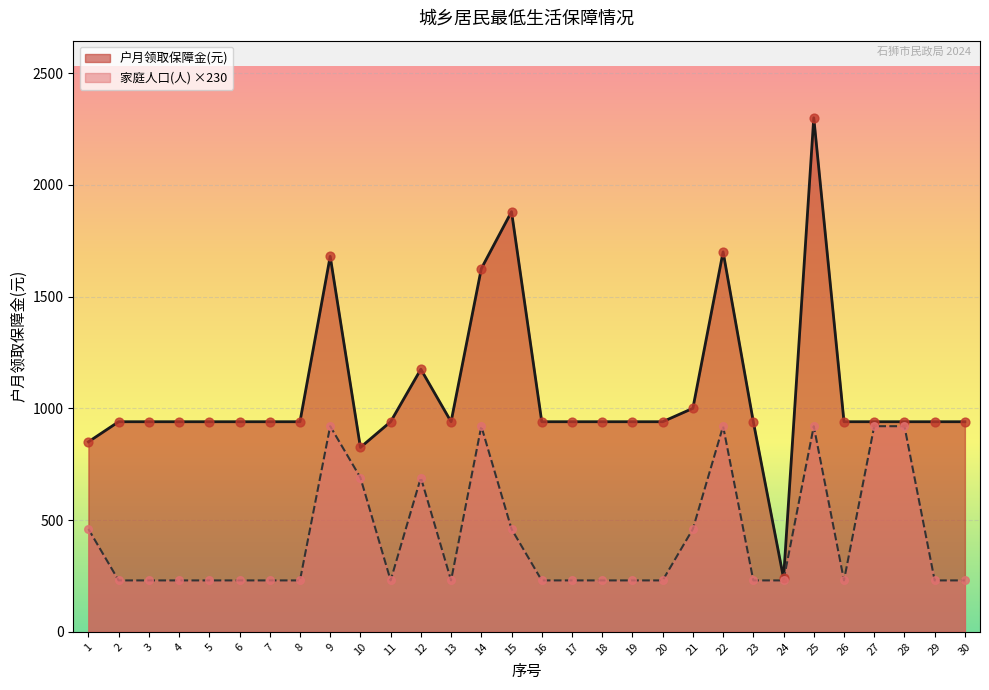

Which series has the widest spread of Y values?

户月领取保障金(元)